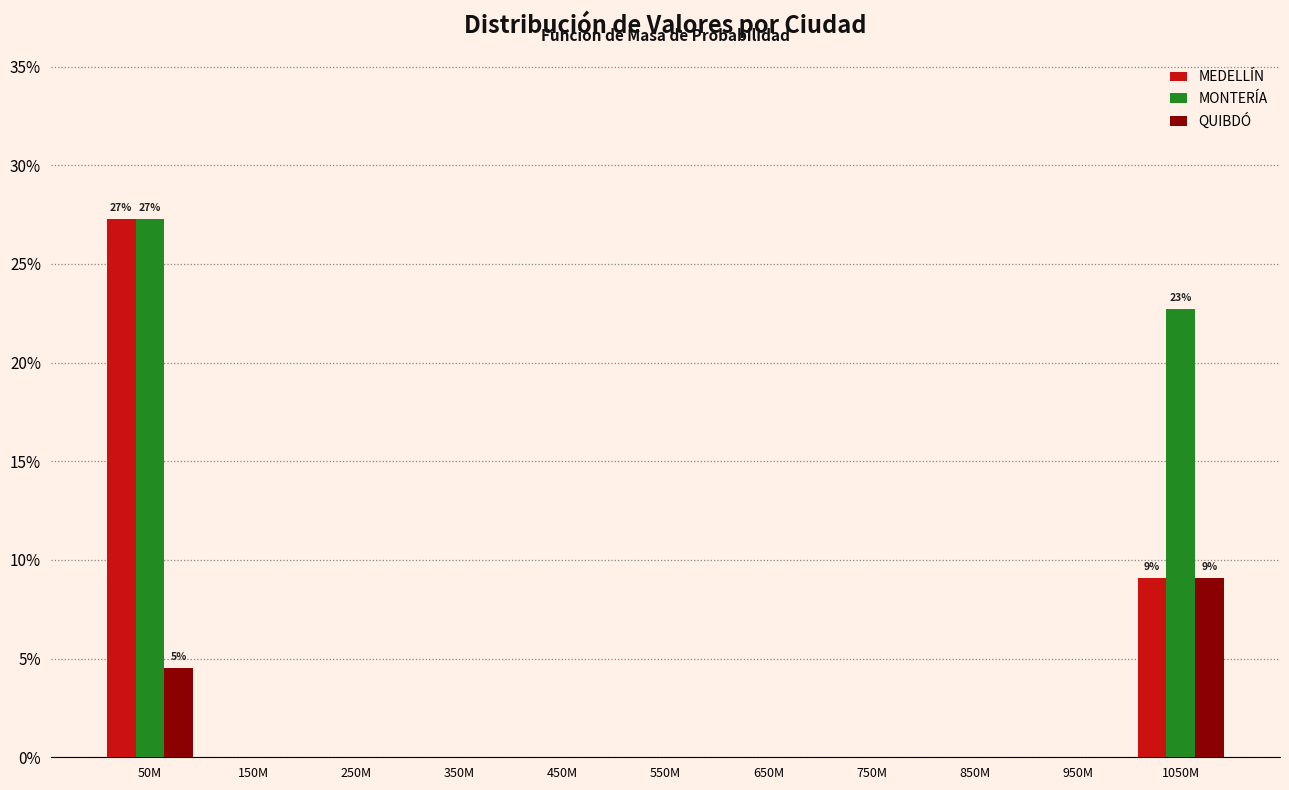

The QUIBDÓ series shows 9.1 at 1050M. True or false?

True